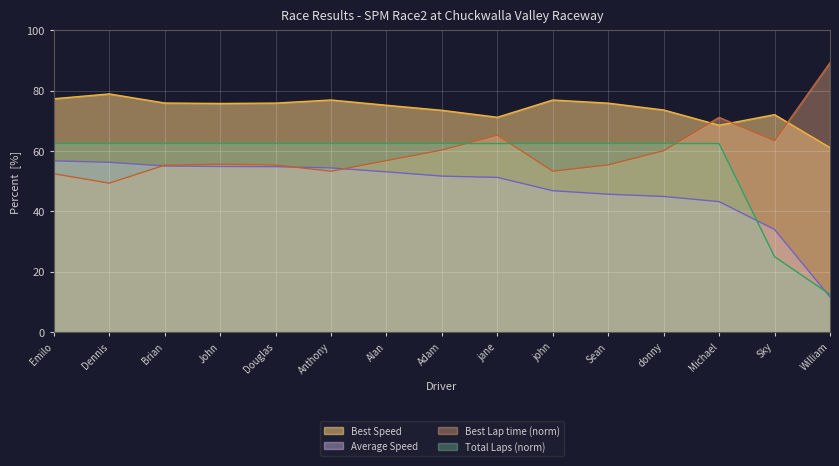

Reading left to right, extract all data points from this chart.

Best Speed line: Emilo=77.4	Dennis=79.0	Brian=75.9	John=75.8	Douglas=75.9	Anthony=76.9	Alan=75.2	Adam=73.5	jane=71.2	john=76.9	Sean=75.9	donny=73.6	Michael=68.6	Sky=72.1	William=61.2
Average Speed line: Emilo=56.8	Dennis=56.3	Brian=55.1	John=54.9	Douglas=54.8	Anthony=54.4	Alan=53.1	Adam=51.7	jane=51.3	john=46.9	Sean=45.7	donny=45.0	Michael=43.3	Sky=34.0	William=11.7
Best Lap time line: Emilo=52.5	Dennis=49.4	Brian=55.3	John=55.7	Douglas=55.4	Anthony=53.3	Alan=56.9	Adam=60.3	jane=65.3	john=53.3	Sean=55.4	donny=60.1	Michael=71.2	Sky=63.4	William=89.3
Total Laps line: Emilo=62.5	Dennis=62.5	Brian=62.5	John=62.5	Douglas=62.5	Anthony=62.5	Alan=62.5	Adam=62.5	jane=62.5	john=62.5	Sean=62.5	donny=62.5	Michael=62.5	Sky=25.0	William=12.5